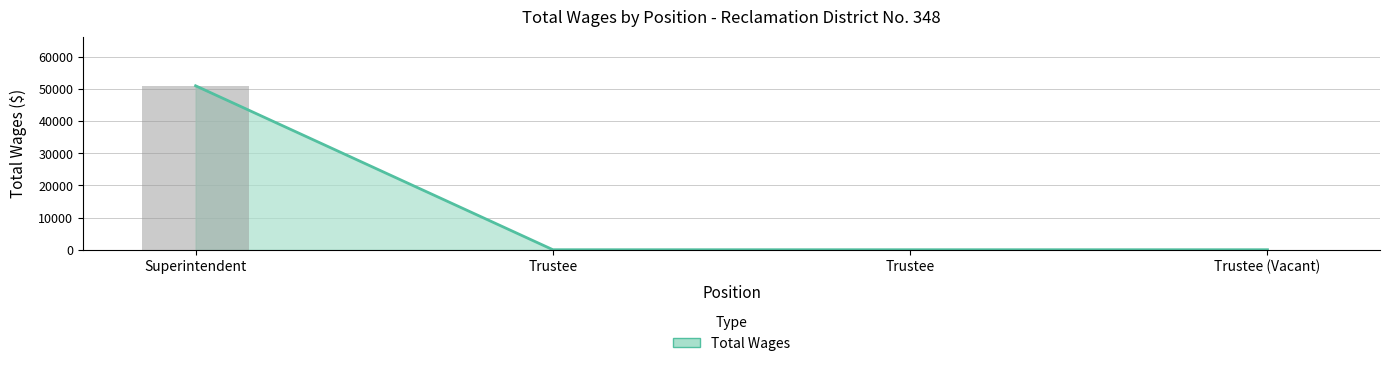

The Wage Bars series shows 22350 at Superintendent. True or false?

False